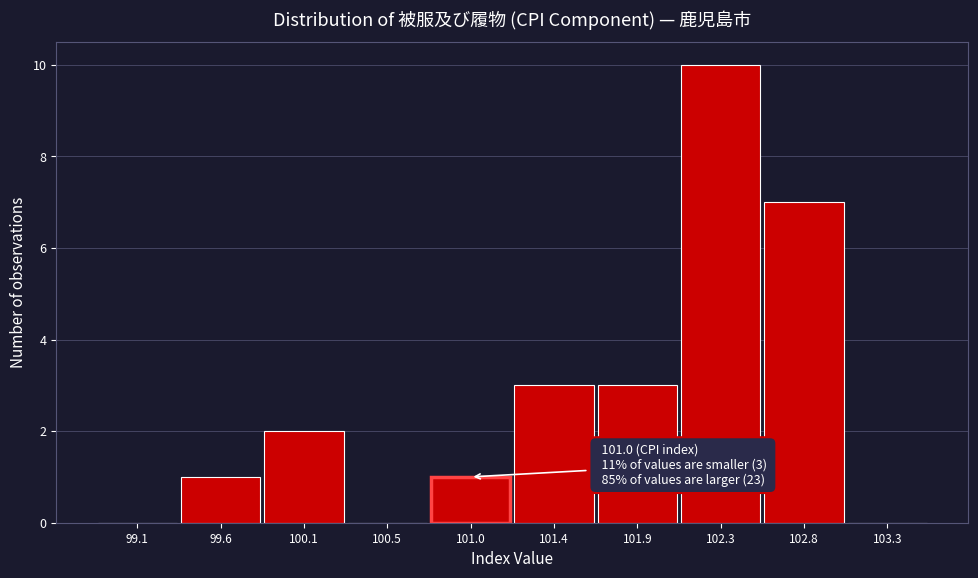

Which range on the x-axis has the tallest bar?

102.12 to 102.58